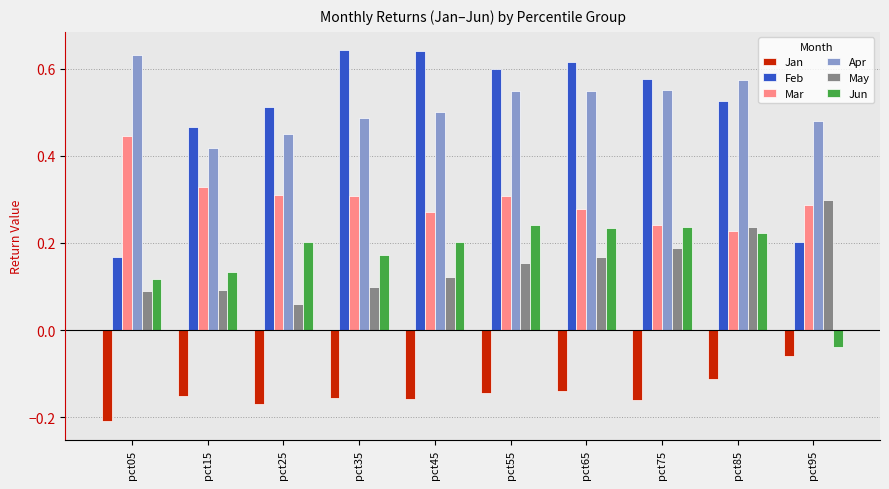

Rank the series at pct35 from lowest to highest value.

Jan, May, Jun, Mar, Apr, Feb